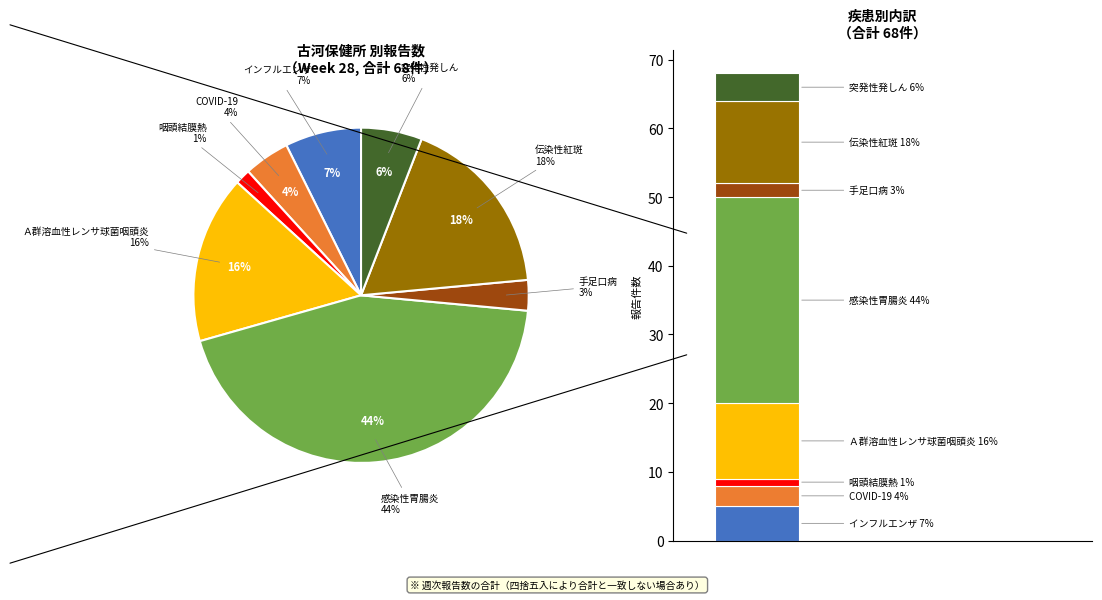

What percentage is the 伝染性紅斑 slice, to the nearest percent?

18%